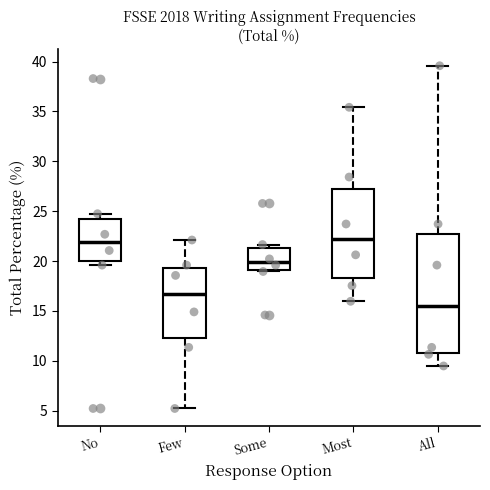

Which box has the lowest median line?

All